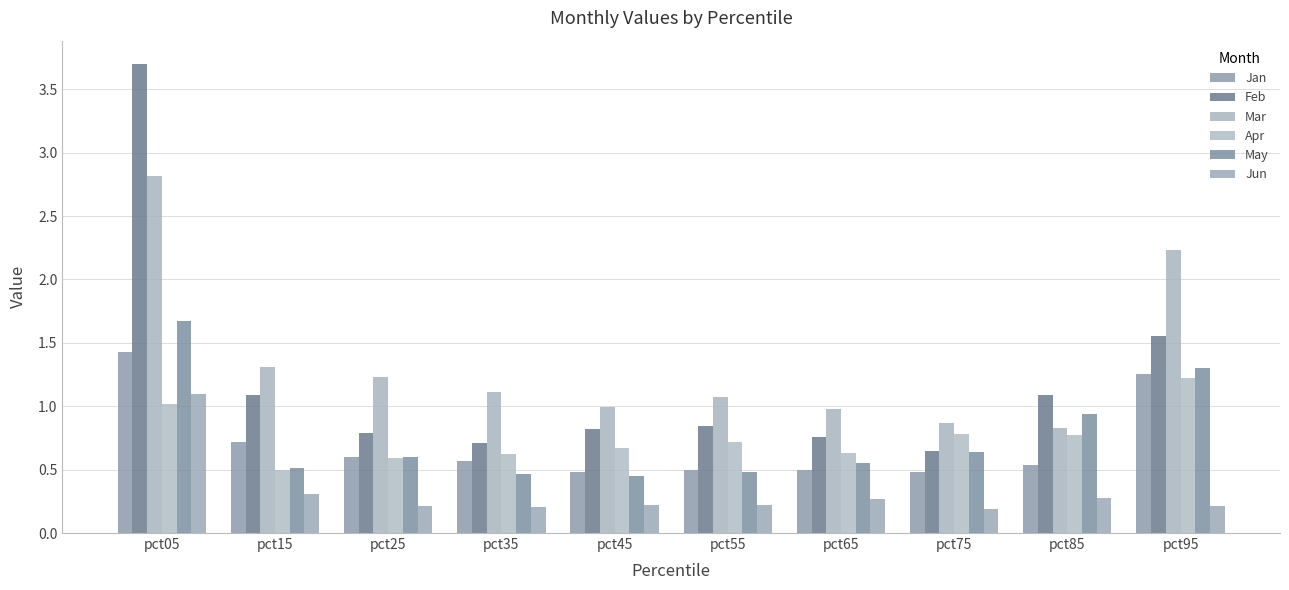

What is the spread (max minus min) of values at pct65?

0.7